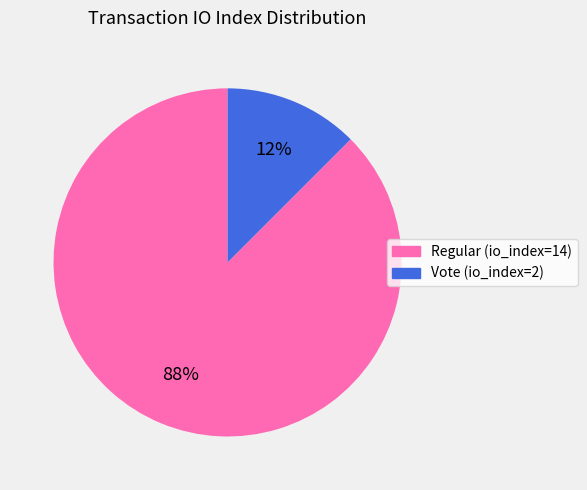

Combined, do Vote (io_index=2) and Regular (io_index=14) account for over 50%?

Yes